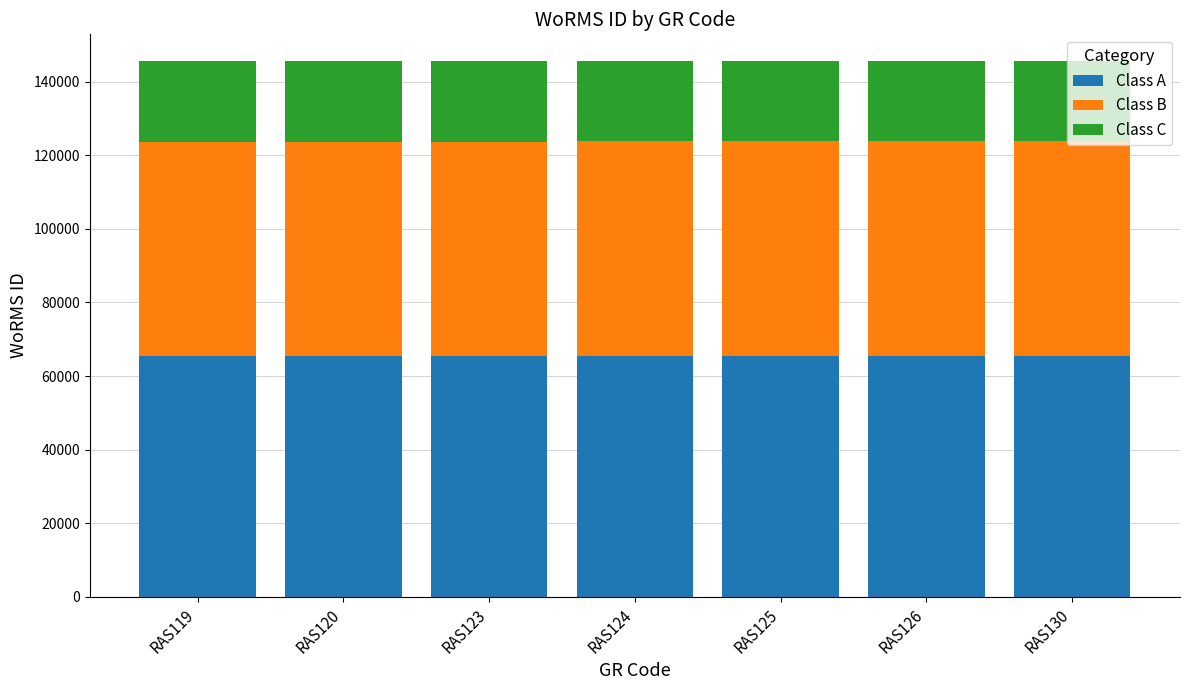

What is the sum of the Class A values at RAS125 and RAS124?

130992